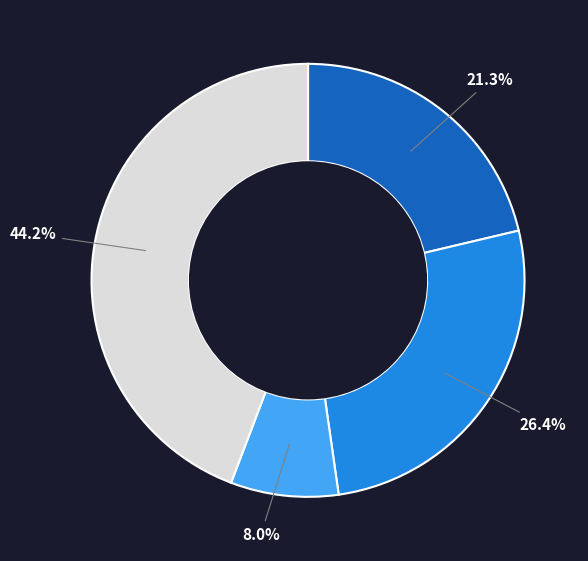

Does any single category account for the majority?

No